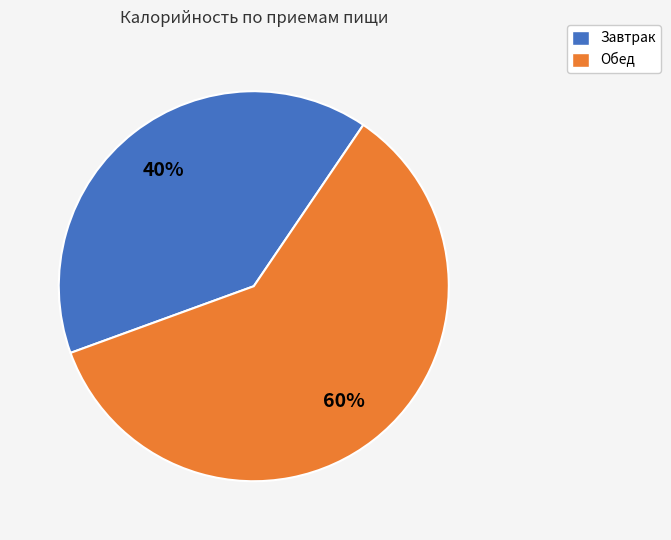

Combined, do Обед and Завтрак account for over 50%?

Yes